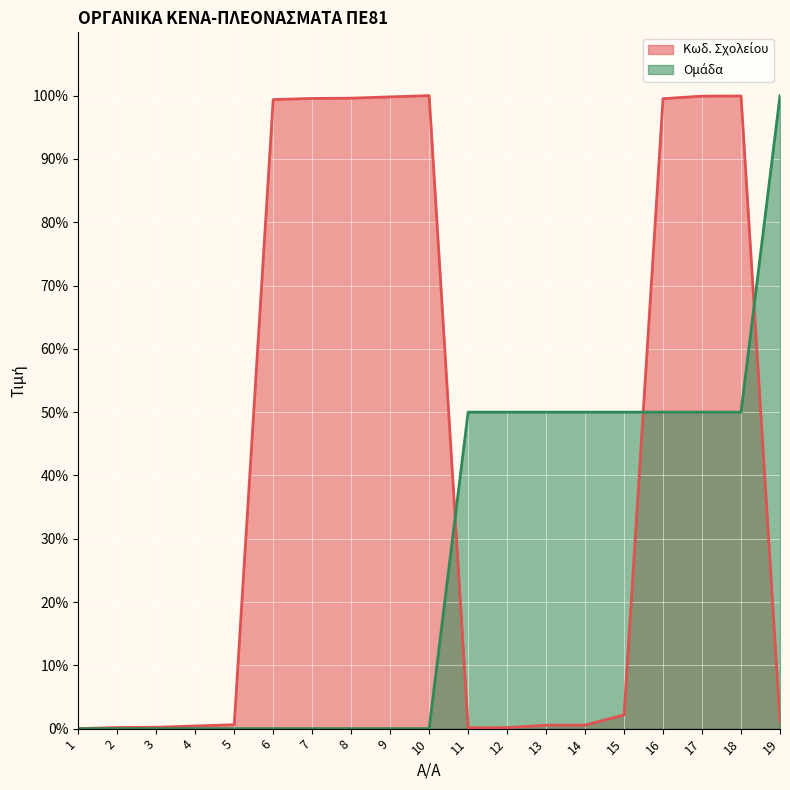

Rank the series at 6 from highest to lowest value.

Κωδ. Σχολείου, Ομάδα